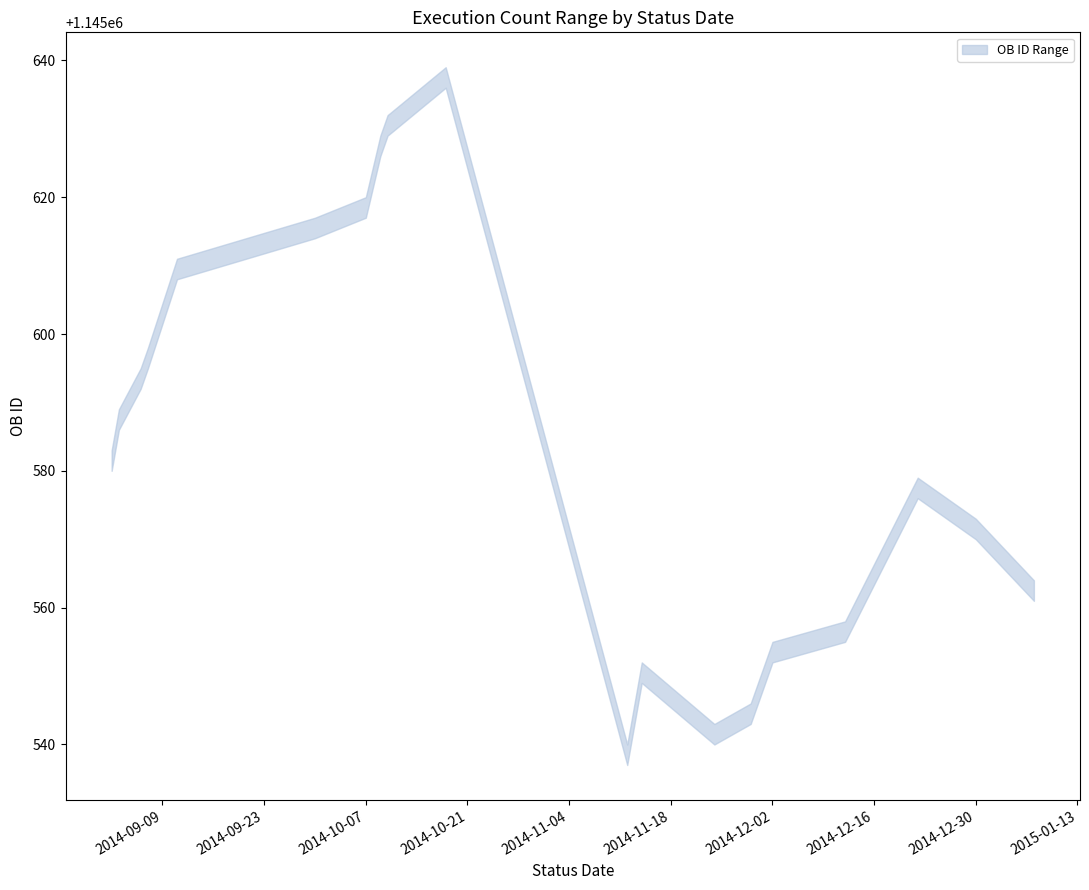

True or false: lower has a value of 1145586 at 2014-09-03.

True